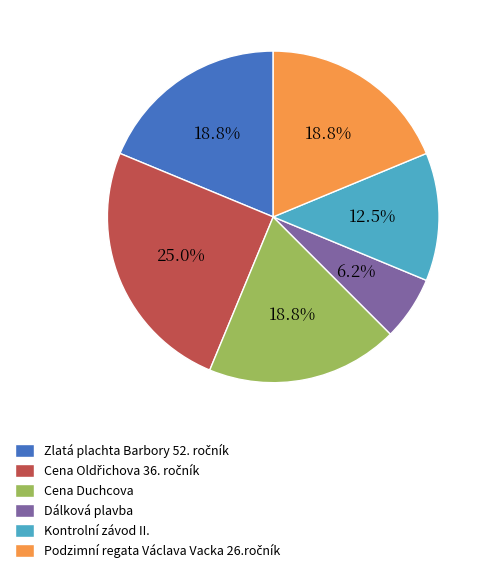

Do Cena Duchcova and Kontrolní závod II. together represent more than half of the pie?

No